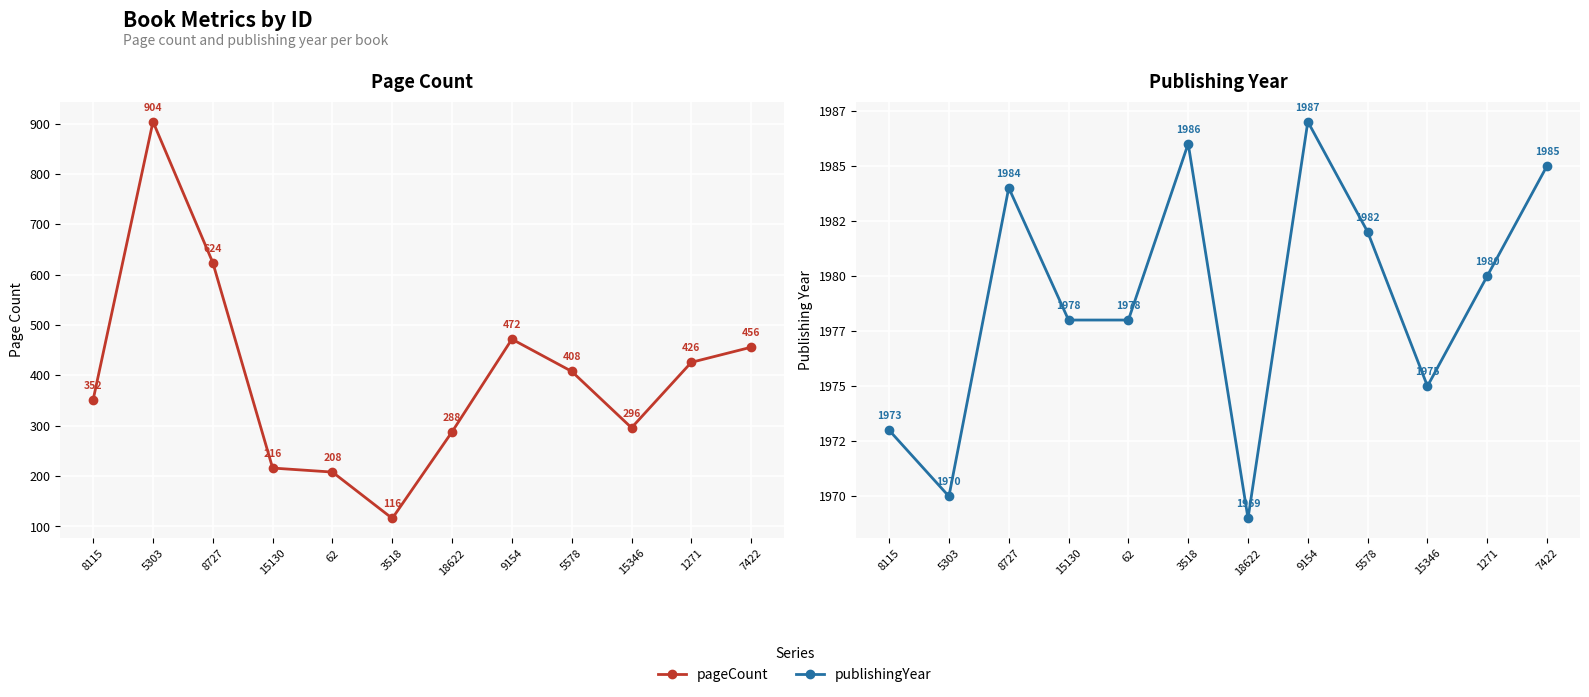

How many interior local valleys does the pageCount series have?

2